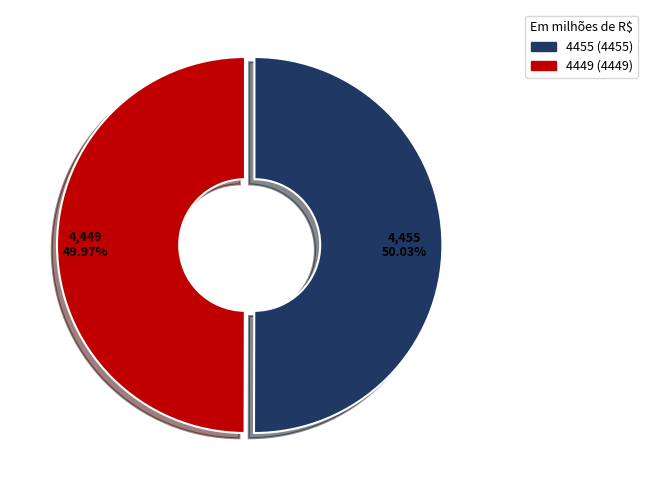

What is the ratio of the value at 4449 to the value at 4455?

1.0